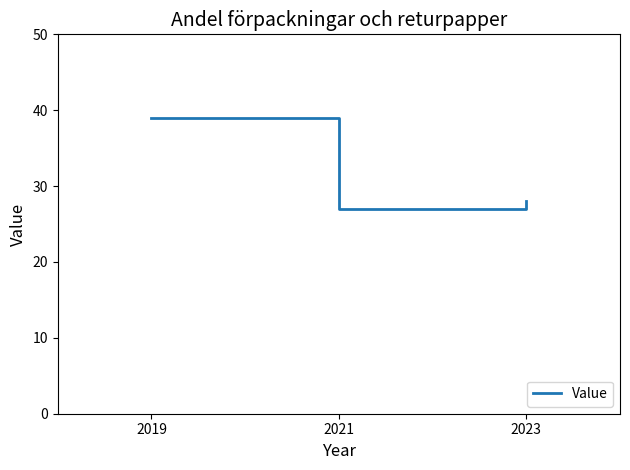

Count the number of data series in this chart.

1